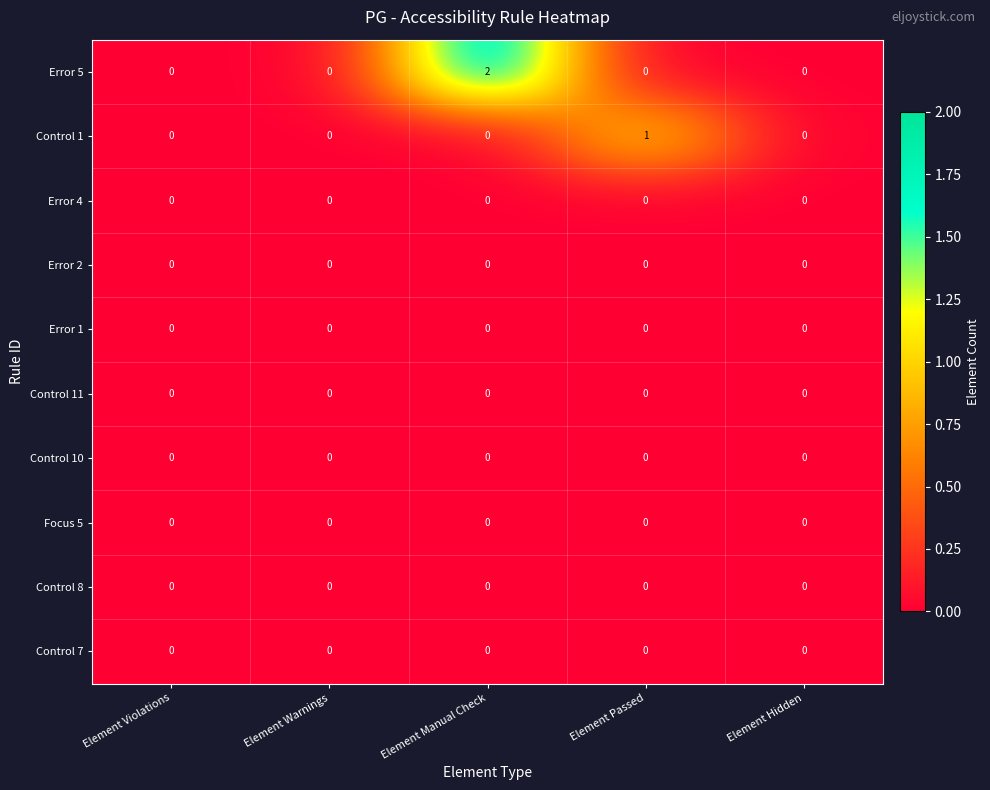

Which series has the largest range (max minus min)?

Error 5